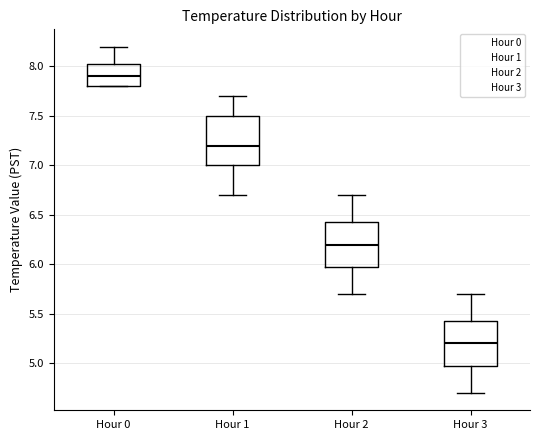

Which box's median line is the lowest?

Hour 3